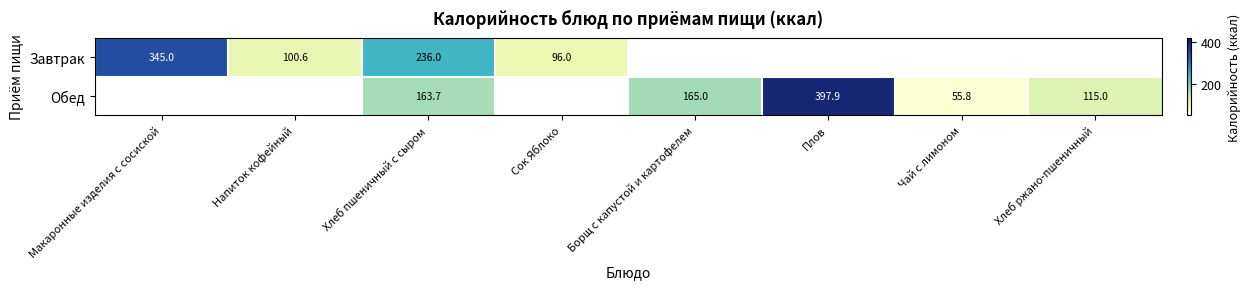

How many distinct data groups are displayed?

2